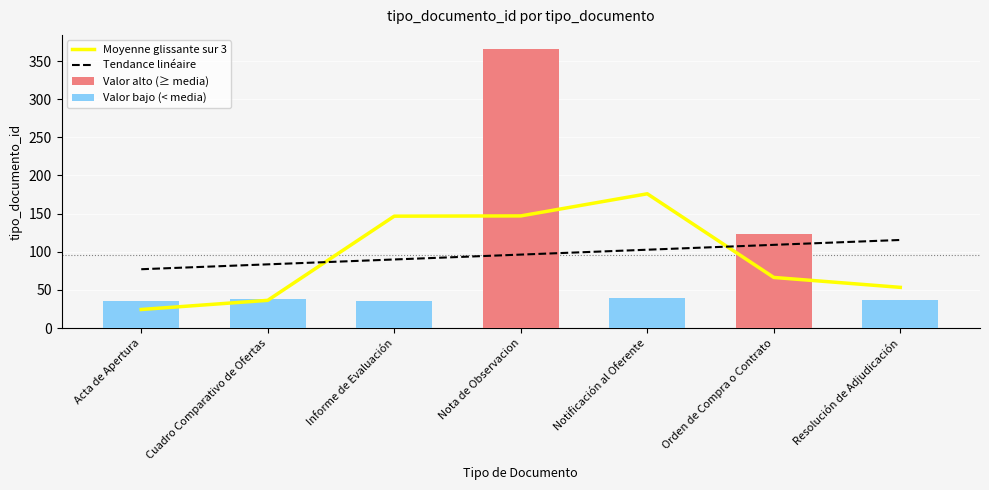

List the labels in order of value, smallest first.

Acta de Apertura, Cuadro Comparativo de Ofertas, Informe de Evaluación, Notificación al Oferente, Resolución de Adjudicación, Orden de Compra o Contrato, Nota de Observacion